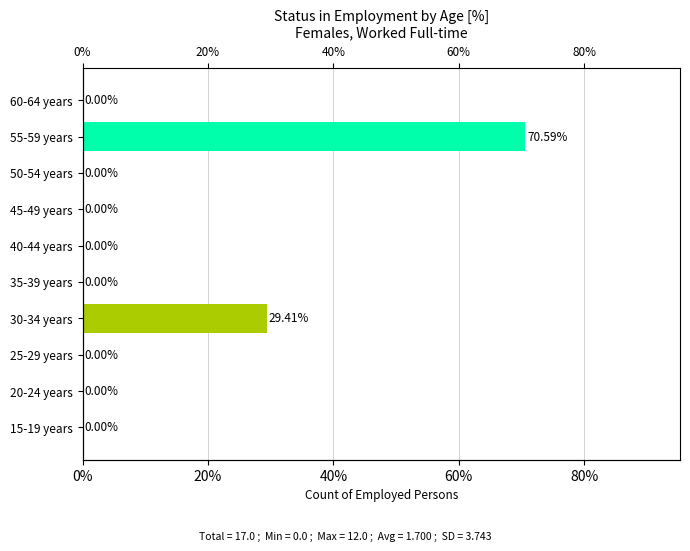

Count the number of values greater than 0.

2